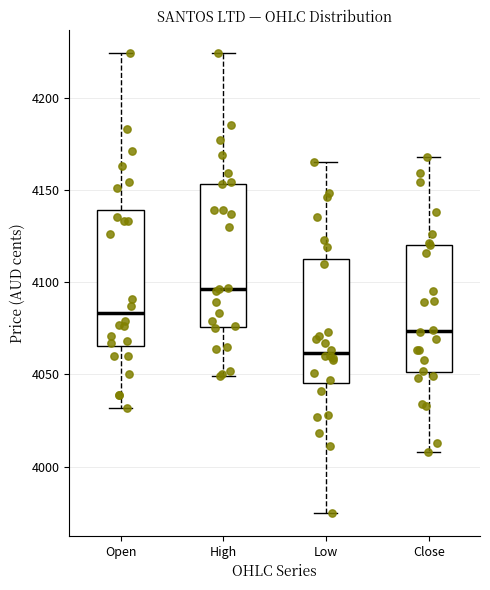

Reading left to right, read every box against the y-axis: the position of its median line, the range the box covers, and the ends of its whiskers. The values are not printed on the chart, so give them approximately, as read against the axis.

Open: median 4085, box 4065 to 4140, whiskers 4030 to 4225
High: median 4095, box 4075 to 4155, whiskers 4050 to 4225
Low: median 4060, box 4045 to 4110, whiskers 3975 to 4165
Close: median 4075, box 4050 to 4120, whiskers 4010 to 4170